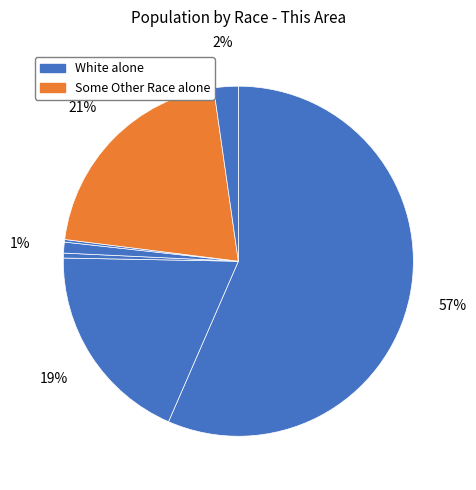

Which slice is the smallest?

Native Hawaiian and Other Pacific